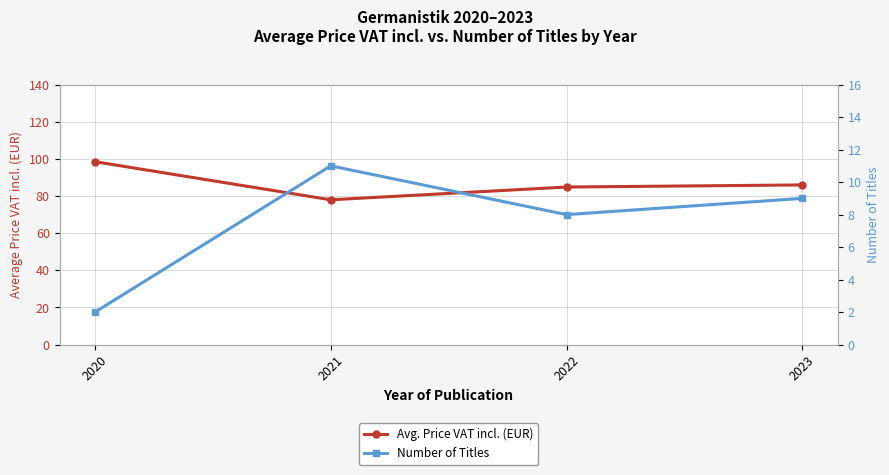

Does the chart display data point markers on the line(s)?

Yes